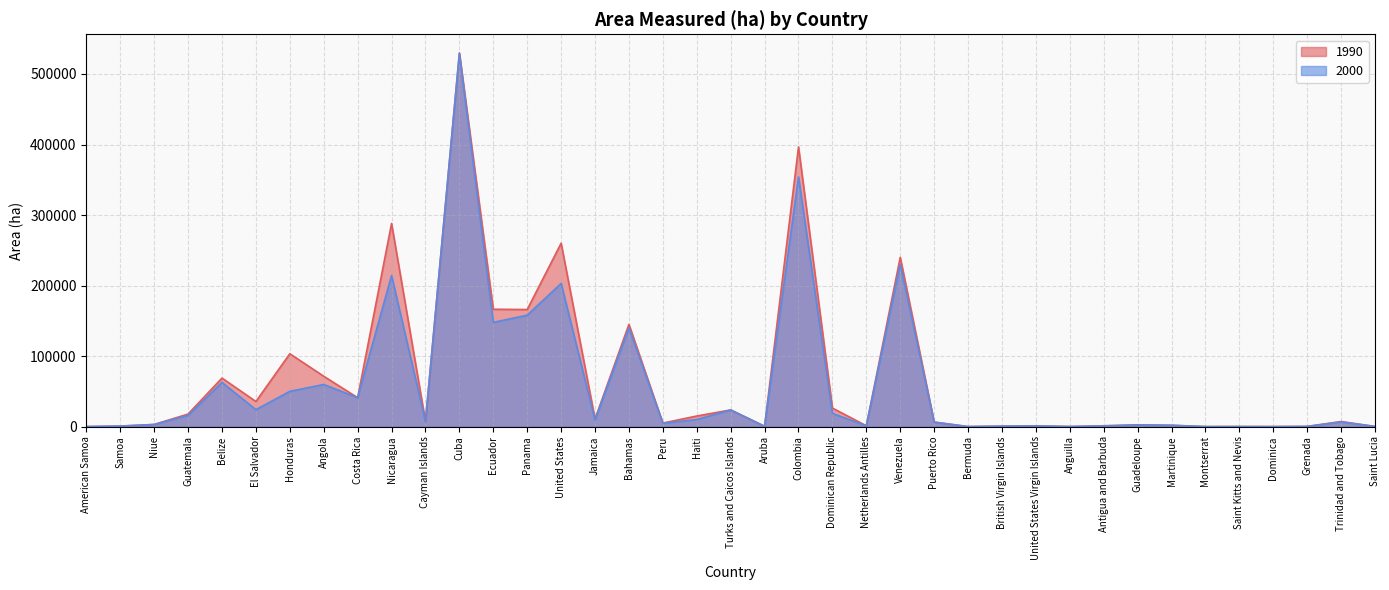

At which label does 2000 reach its peak?

Cuba